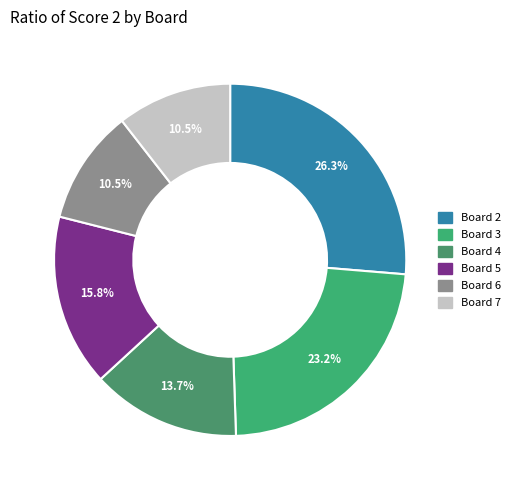

Approximately how many times larger is the value at Board 5 compared to Board 2?

0.6